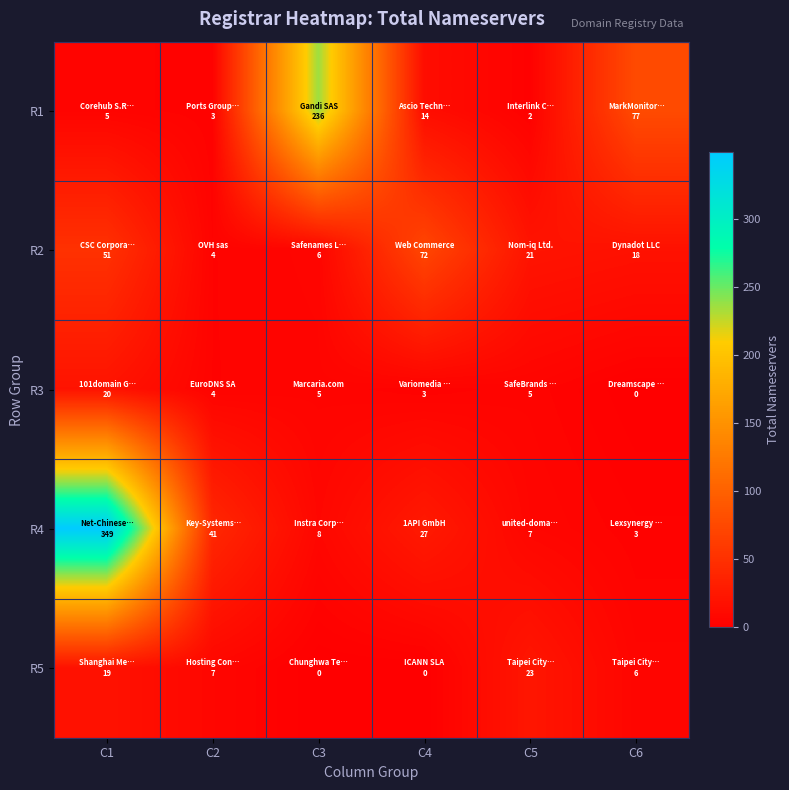

Which series changed the most between C1 and C4?

R4